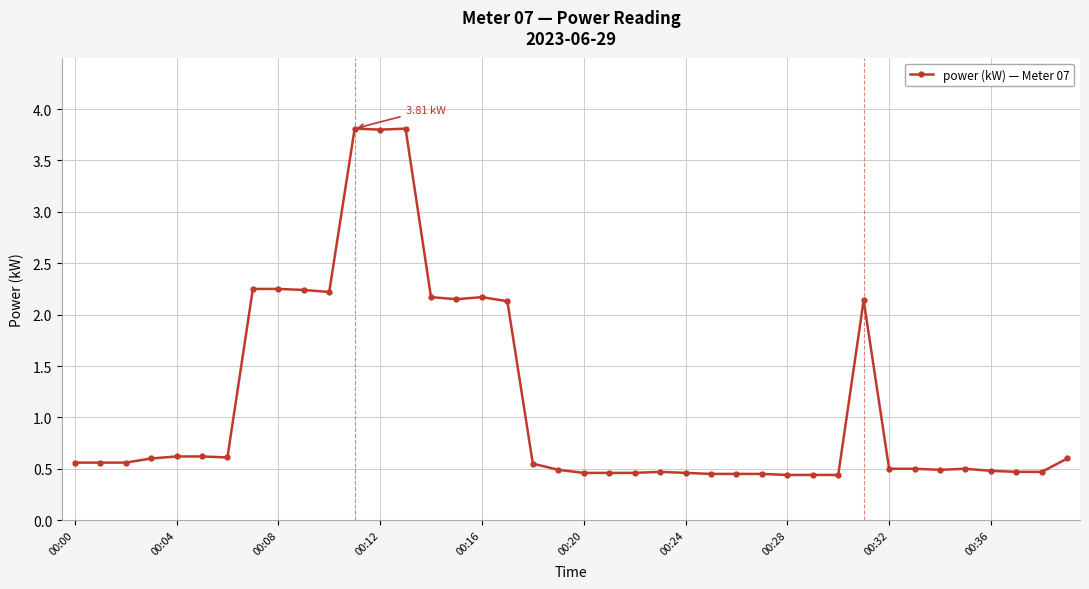

What is the sum of all values?

45.3